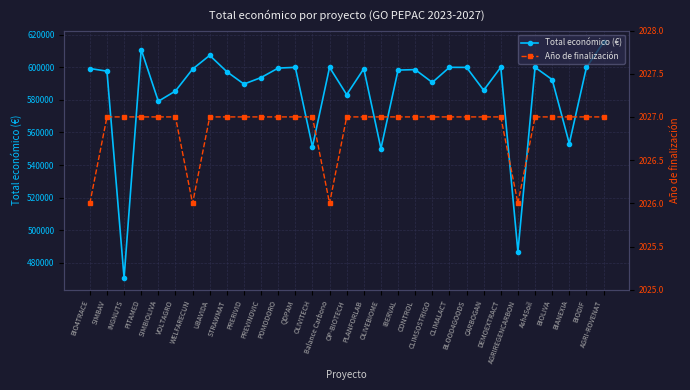

What is the smallest value displayed?

2026